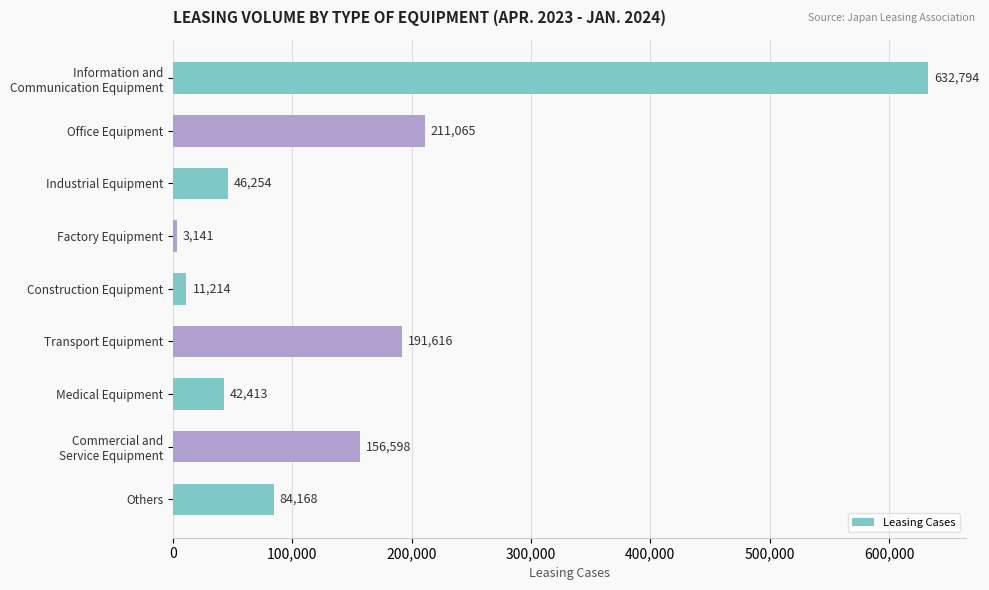

What is the average value?

153251